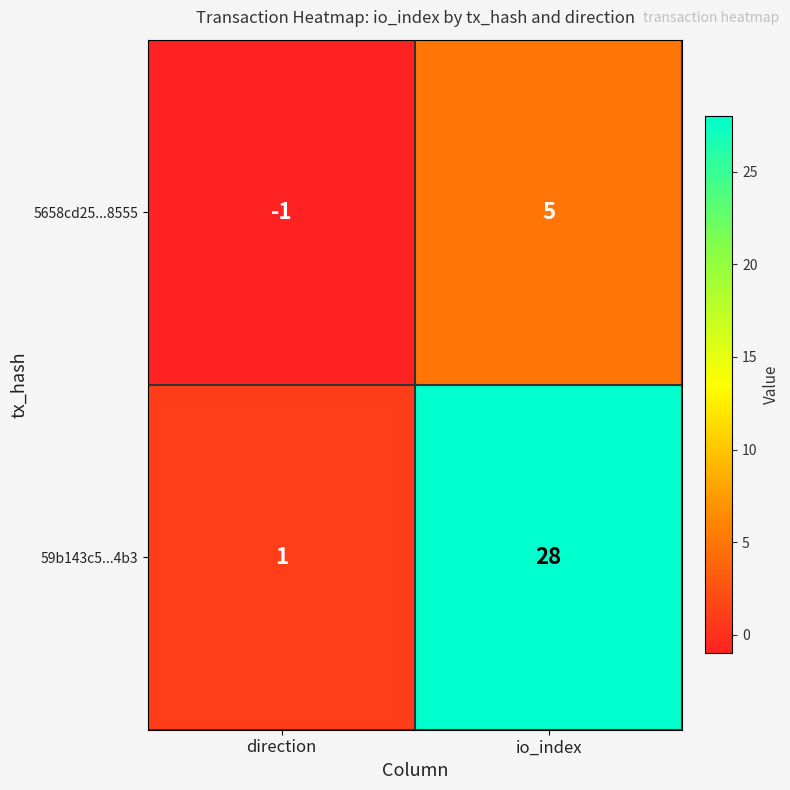

Reading right to left, extract all data points from this chart.

5658cd25...8555: io_index=5	direction=-1
59b143c5...4b3: io_index=28	direction=1